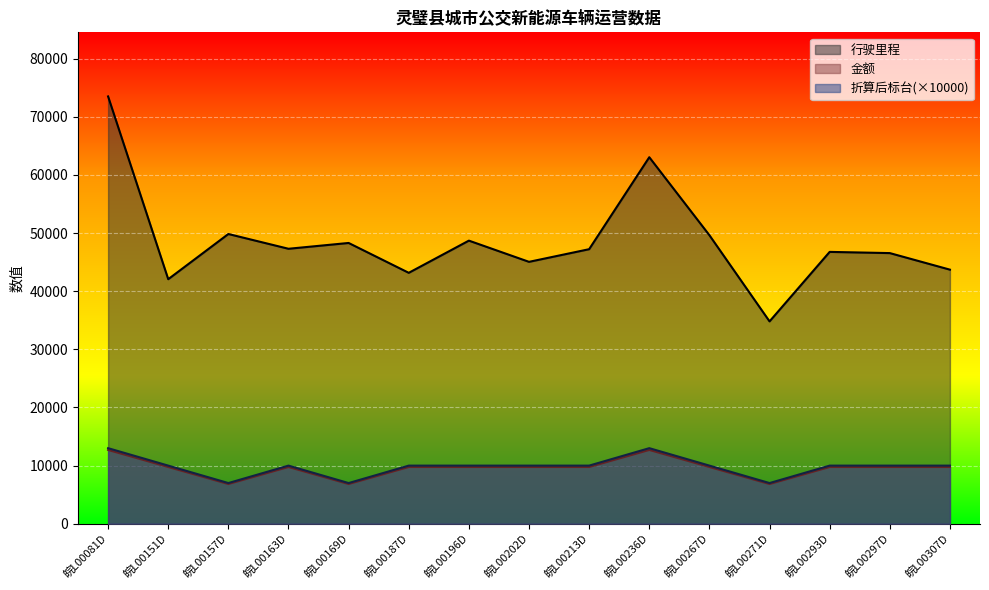

What are all the series names shown in the legend?

行驶里程, 金额, 折算后标台(×10000)